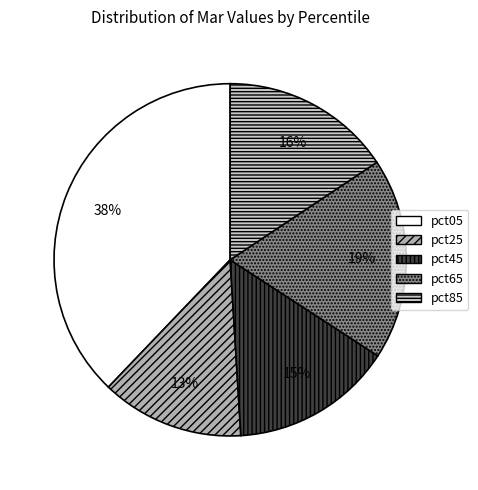

To the nearest percent, what is the difference between the largest and smallest slice percentages?

25%